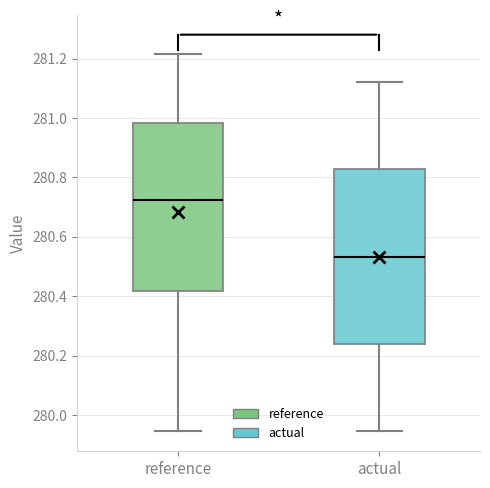

Where is the upper edge of the box for reference on the y-axis? The values are not printed on the chart, so give them approximately, as read against the axis.

280.98